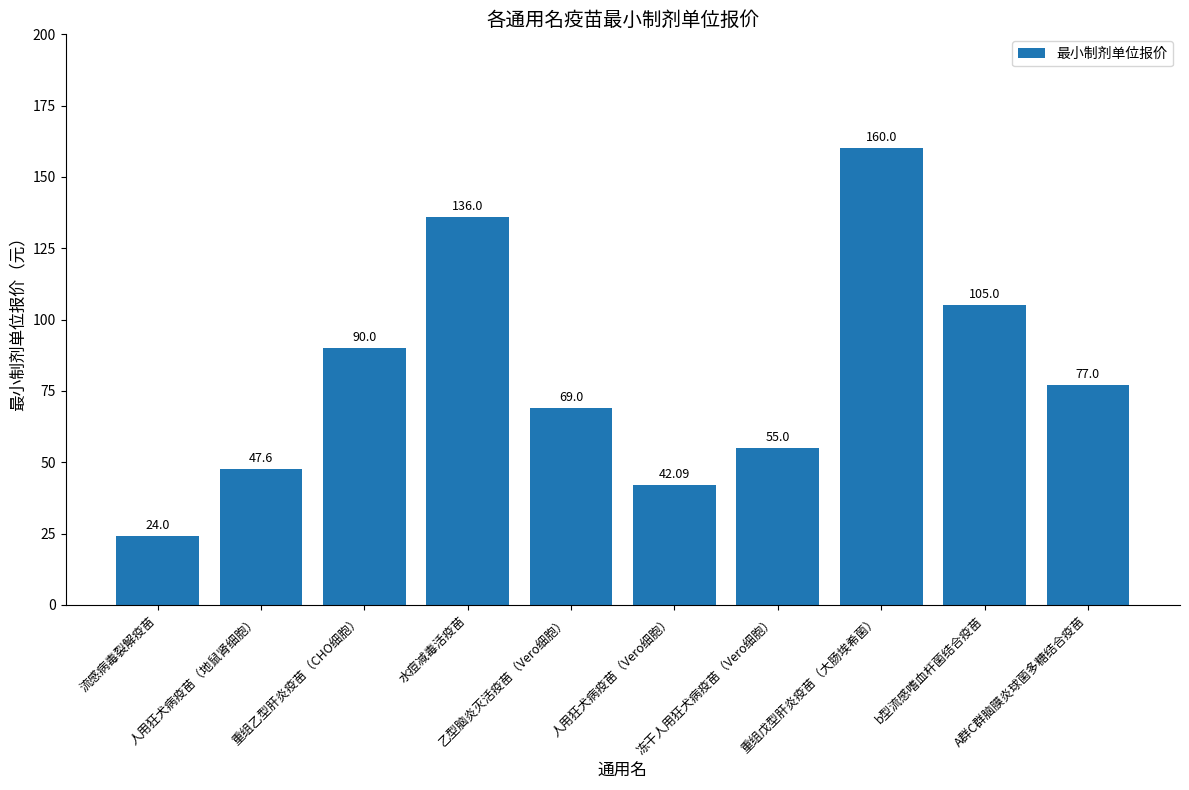

Rank the categories by value from highest to lowest.

重组戊型肝炎疫苗（大肠埃希菌）, 水痘减毒活疫苗, b型流感嗜血杆菌结合疫苗, 重组乙型肝炎疫苗（CHO细胞）, A群C群脑膜炎球菌多糖结合疫苗, 乙型脑炎灭活疫苗（Vero细胞）, 冻干人用狂犬病疫苗（Vero细胞）, 人用狂犬病疫苗（地鼠肾细胞）, 人用狂犬病疫苗（Vero细胞）, 流感病毒裂解疫苗